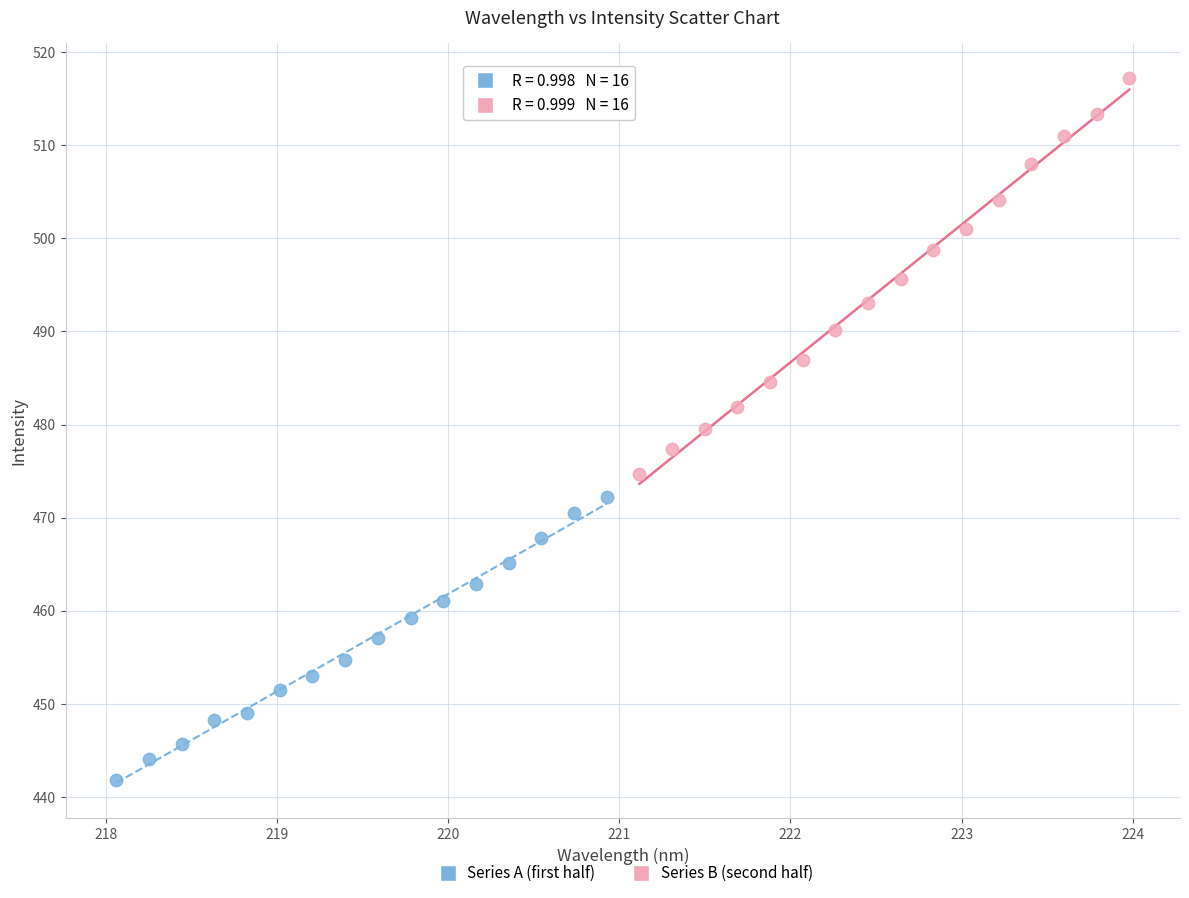

Which series contains the highest Y value?

Series B (second half)